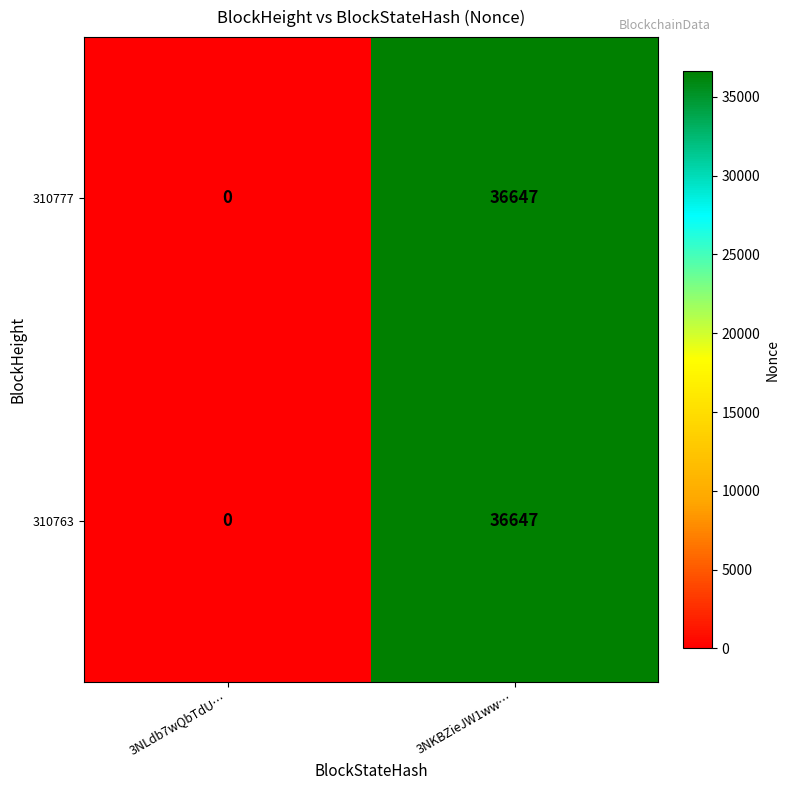

What is the sum of all 310763 values?

36647